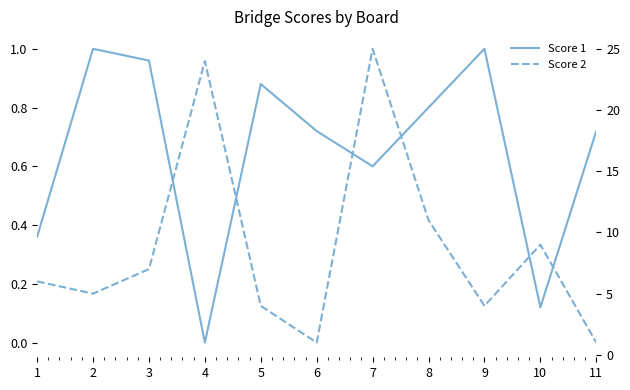

Between 10 and 8, which is larger?

8